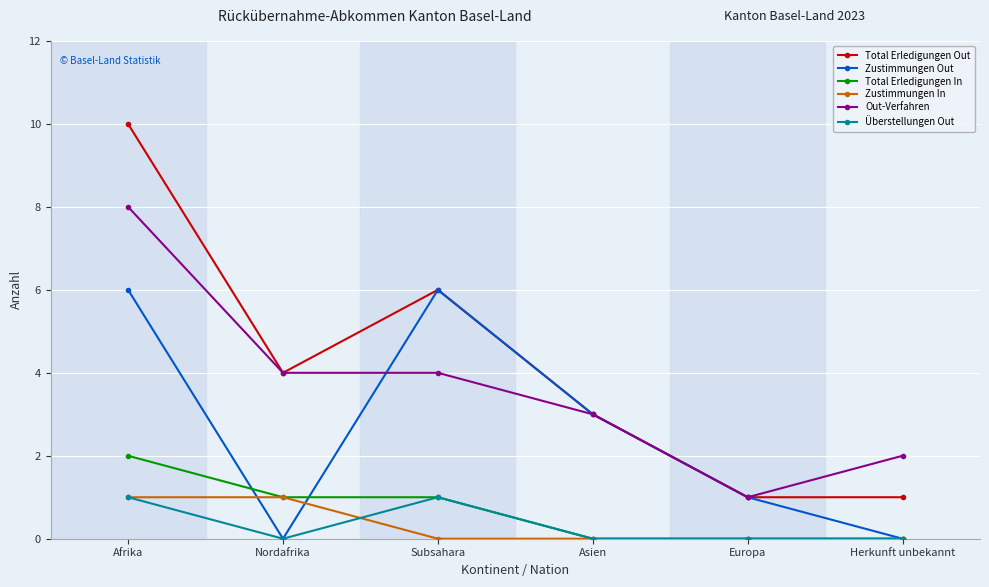

What is the highest value of the Total Erledigungen Out series?

10